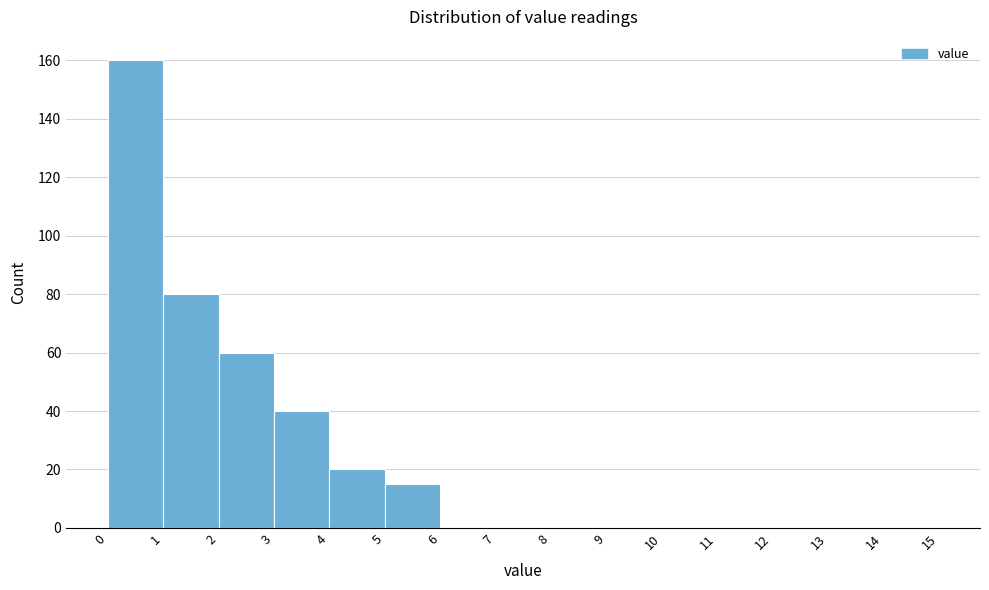

Over which range of the x-axis is the bar tallest?

0 to 1